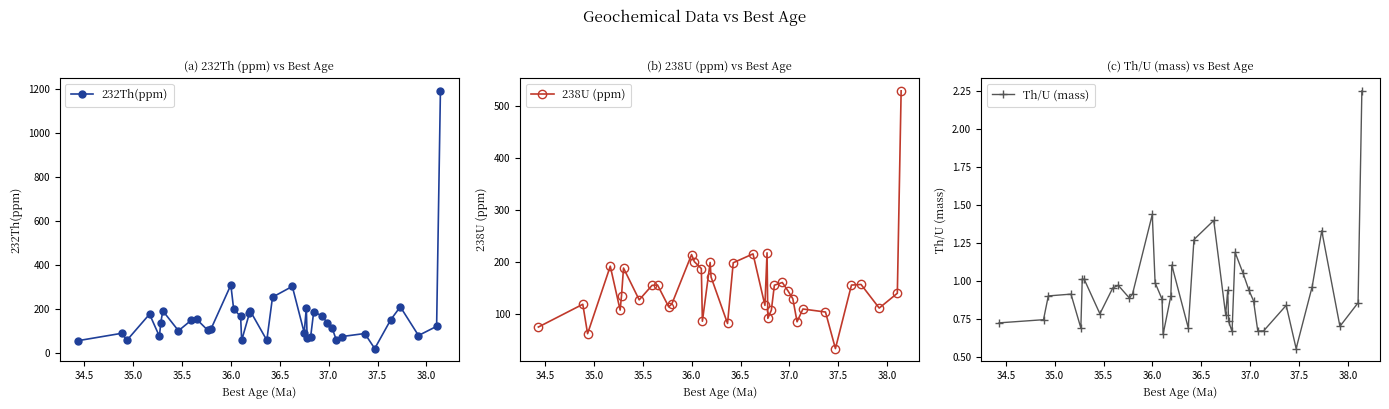

What are all the series names shown in the legend?

232Th(ppm), 238U (ppm), Th/U (mass)